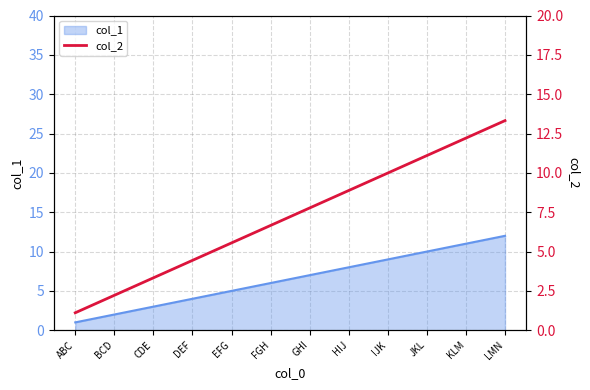

List the labels in order of value, smallest first.

ABC, BCD, CDE, DEF, EFG, FGH, GHI, HIJ, IJK, JKL, KLM, LMN